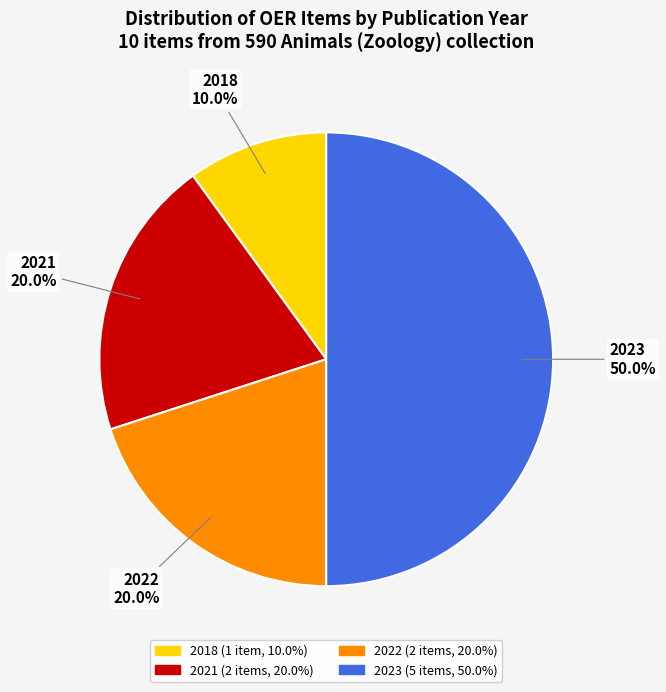

Is 2021 the majority of the pie?

No